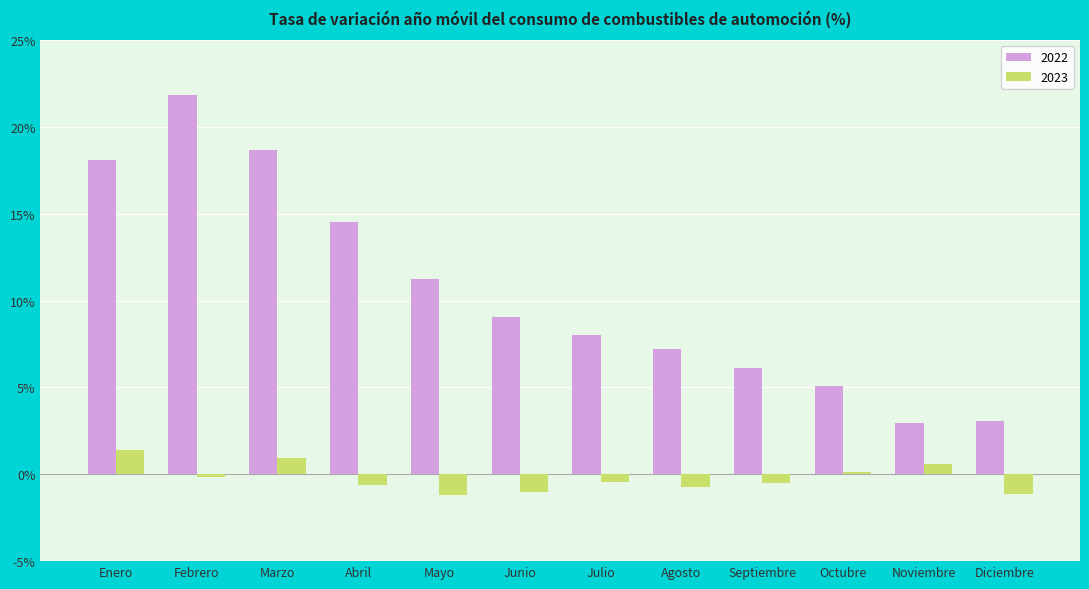

What is the difference between the 2022 values at Octubre and Febrero?

16.8